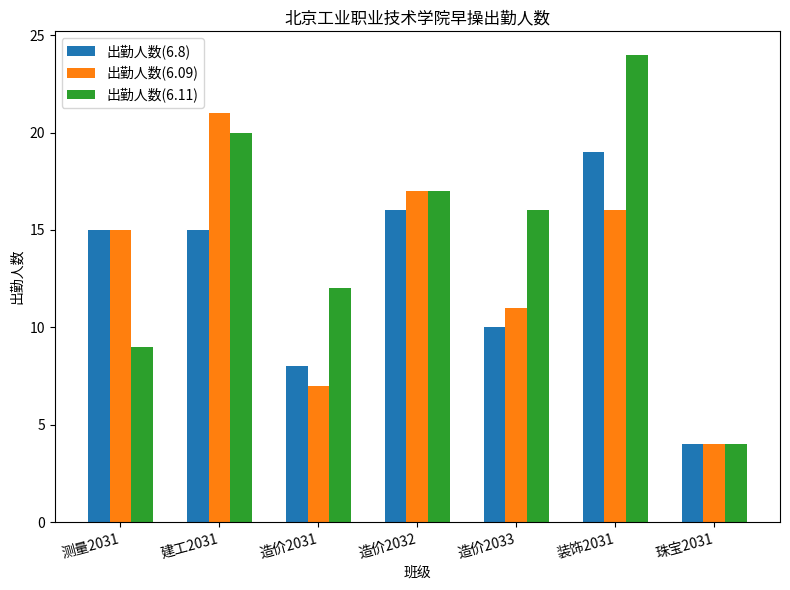

What is the lowest value of the 出勤人数(6.11) series?

4